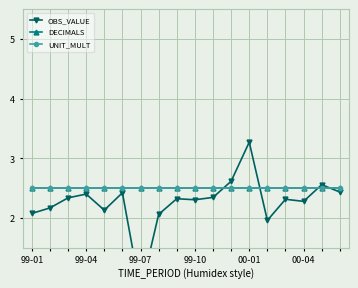

How many distinct data groups are displayed?

3